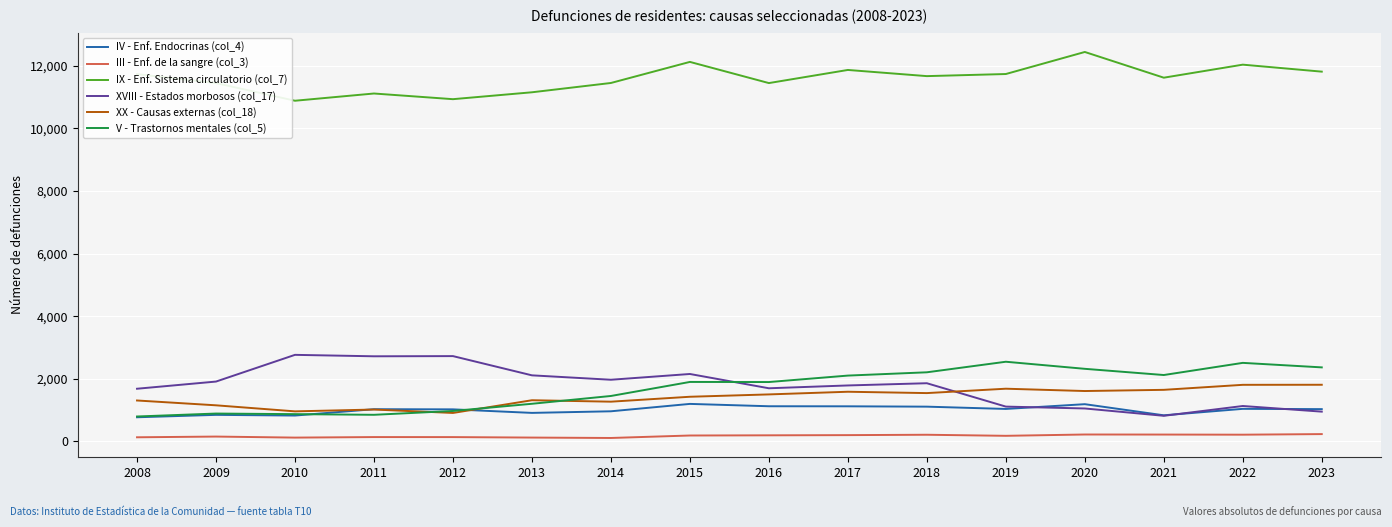

What is the greatest value displayed?

12436